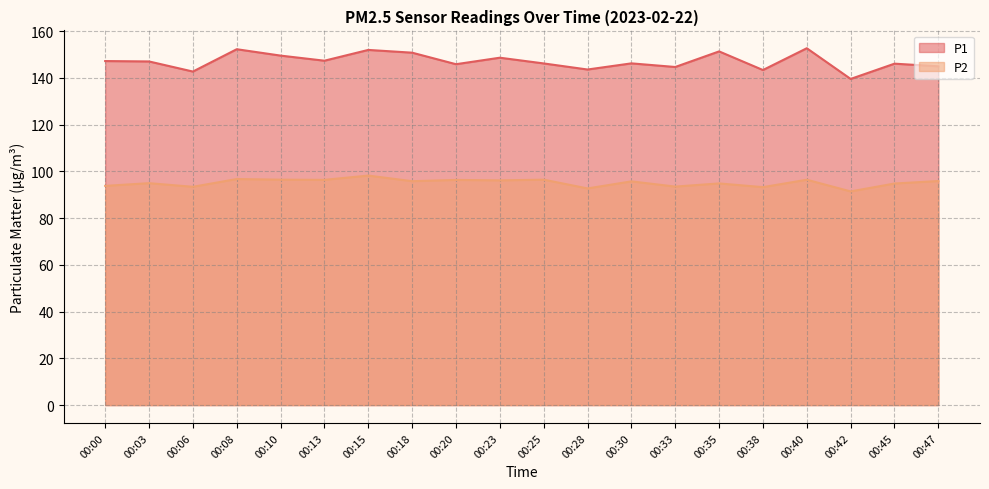

The P1 series shows 235.1 at 00:30. True or false?

False